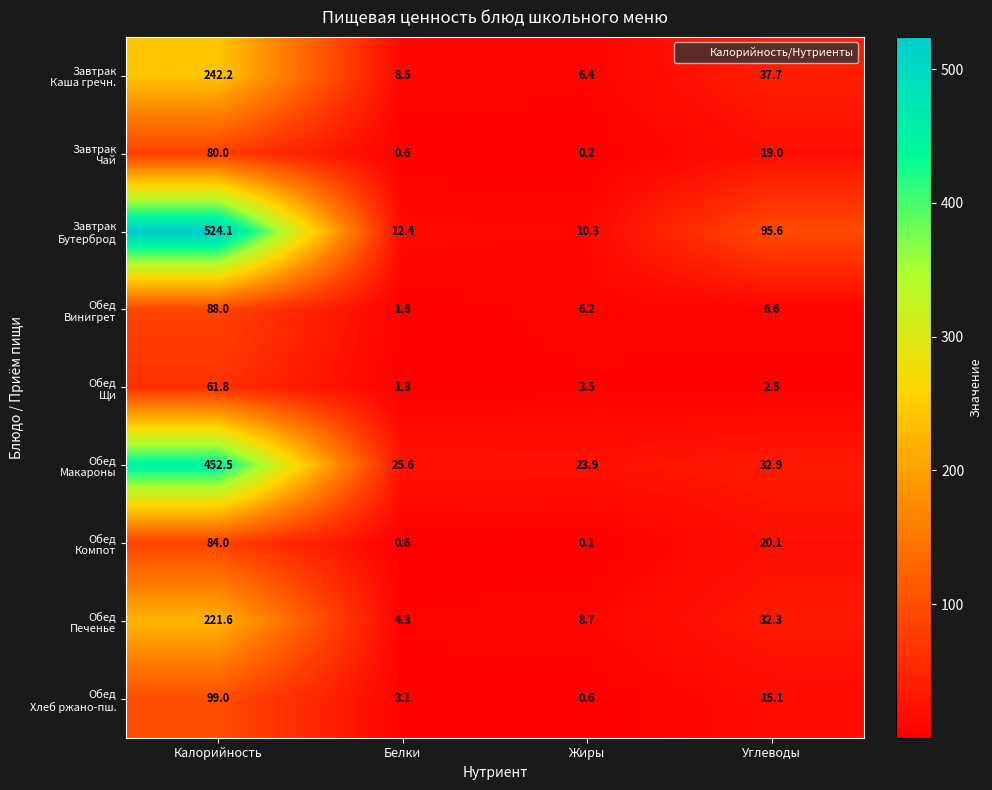

At how many categories does at least one series exceed 300?

1